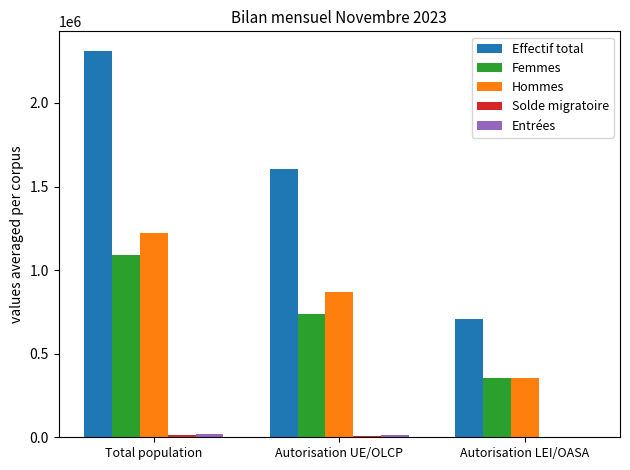

At which label does Femmes reach its peak?

Total population